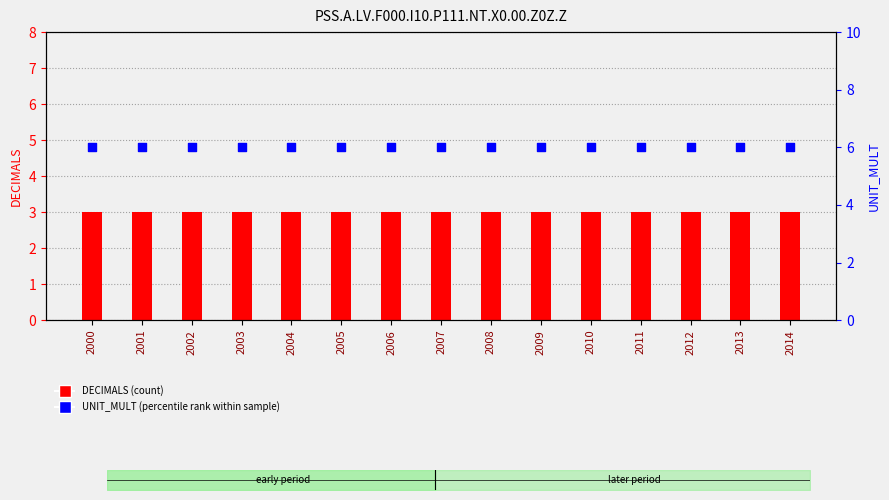

Which series has the largest total across all categories?

UNIT_MULT (percentile rank)